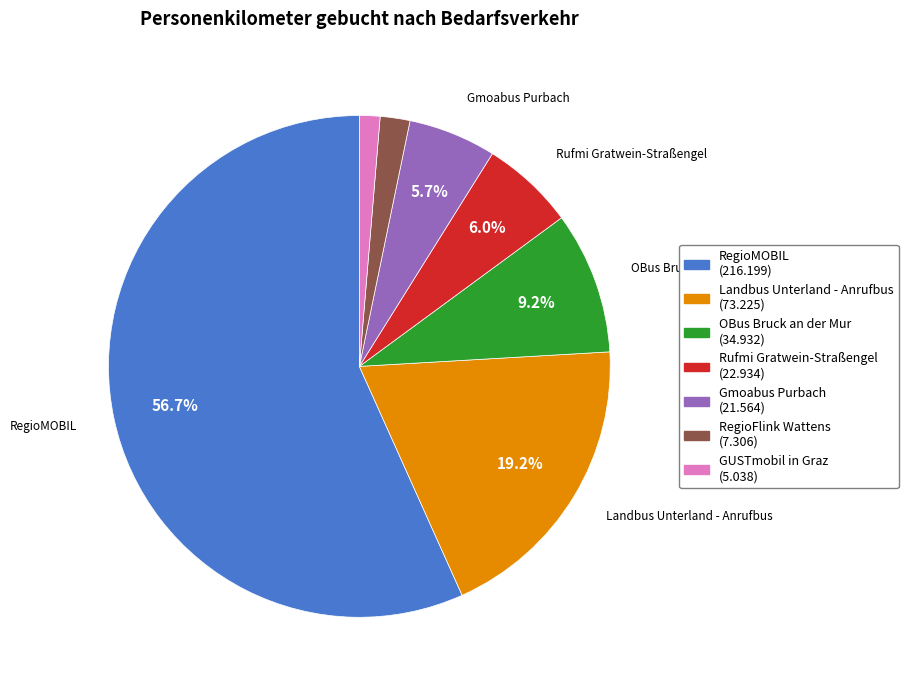

Is there a majority slice in this chart?

Yes